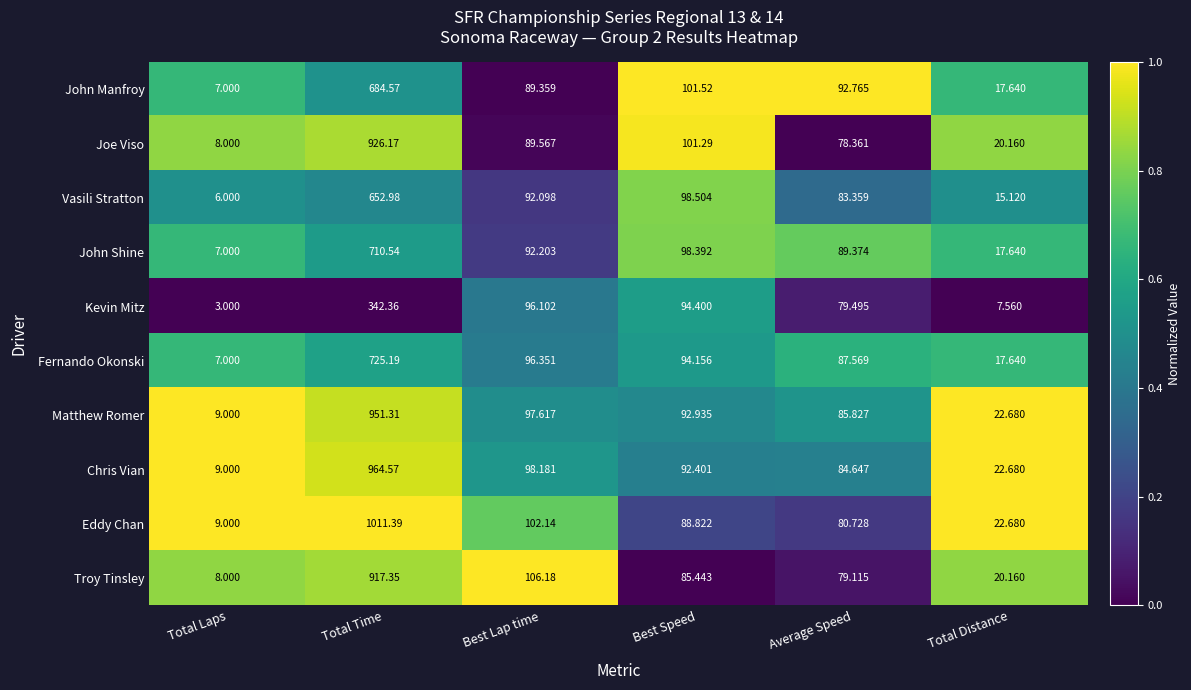

Which series changed the most between Total Time and Best Speed?

Eddy Chan